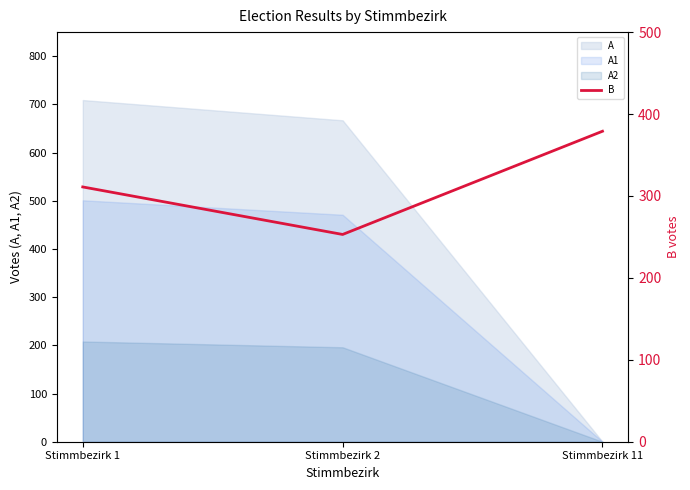

What is the highest value of the A series?

709